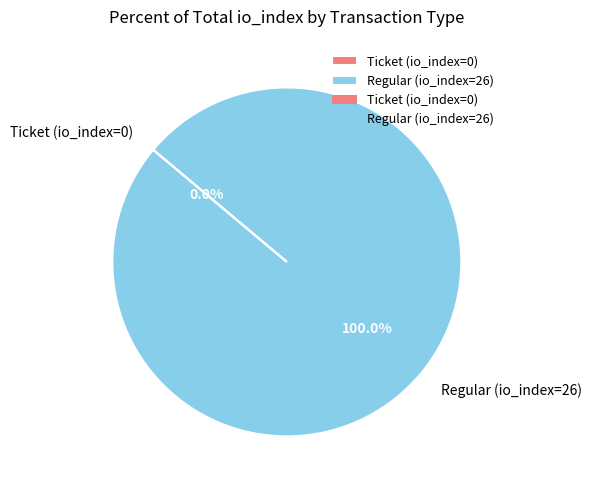

Which category has the biggest portion of the pie?

Regular (io_index=26)